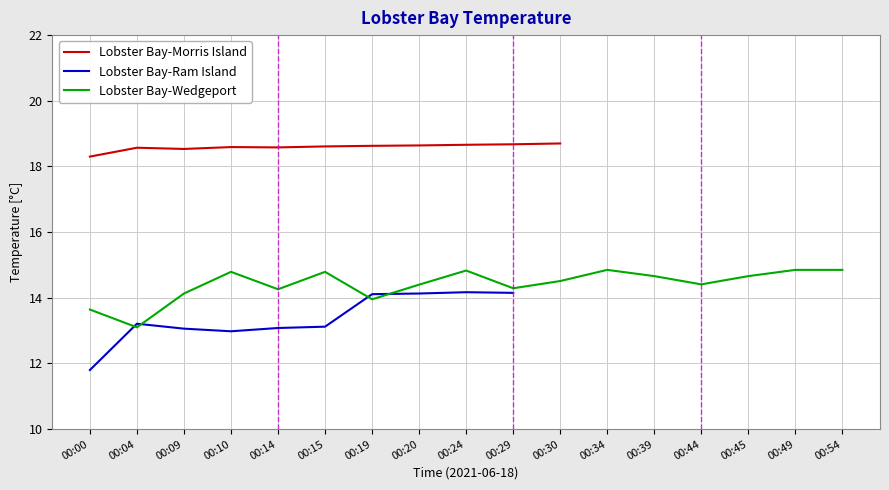

At which label is Lobster Bay-Wedgeport closest to 13?

00:04